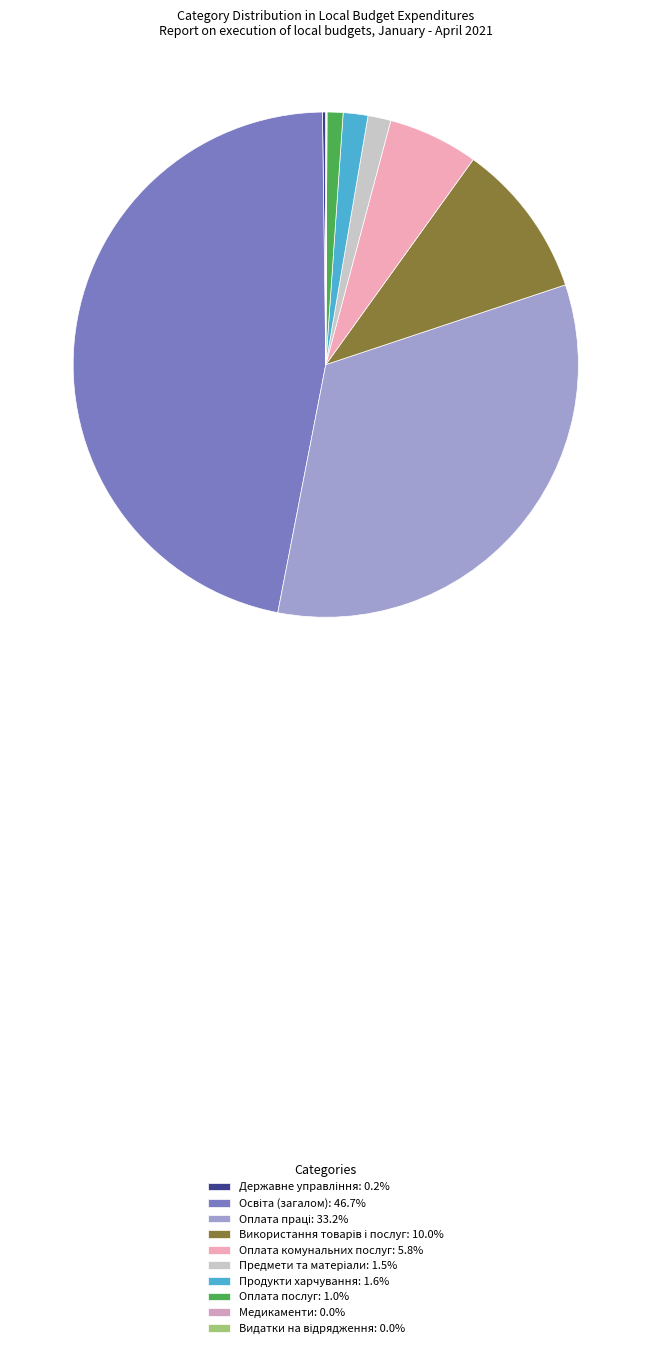

Count the number of slices in the pie.

10